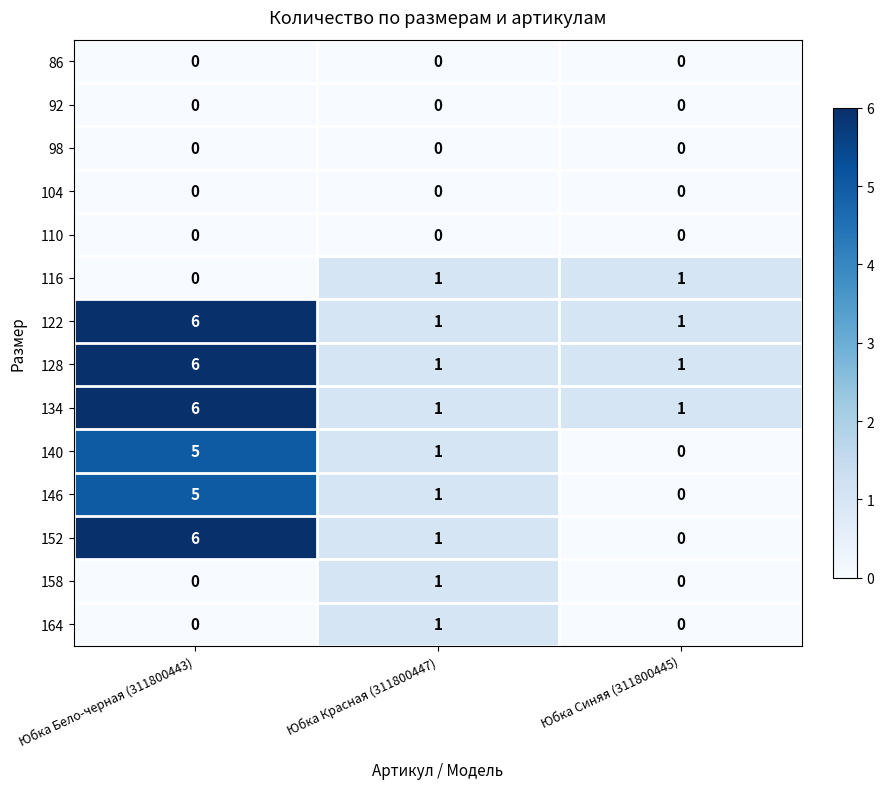

Between Юбка Бело-черная (311800443) and Юбка Синяя (311800445), which series saw the biggest shift?

152